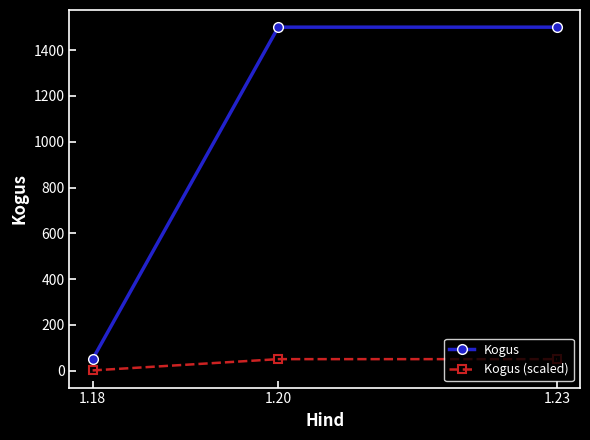

List the series in order of their overall mean, lowest first.

Kogus (scaled), Kogus